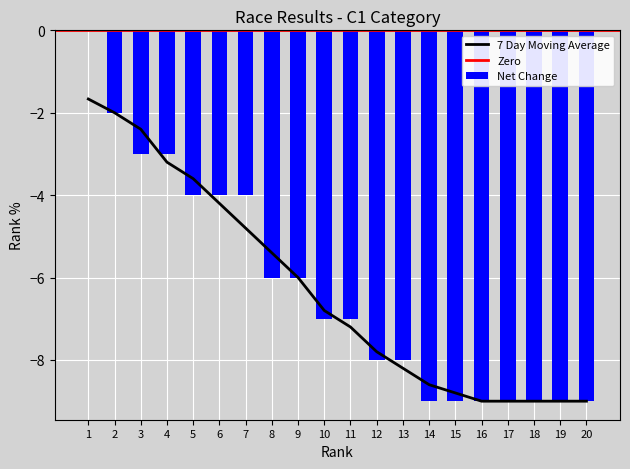

What value does the data have at 13?

-8